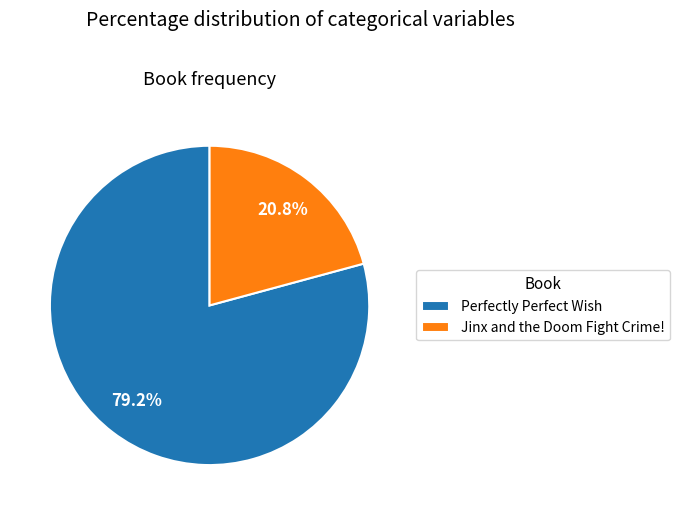

To the nearest percent, what portion does Jinx and the Doom Fight Crime! represent?

21%